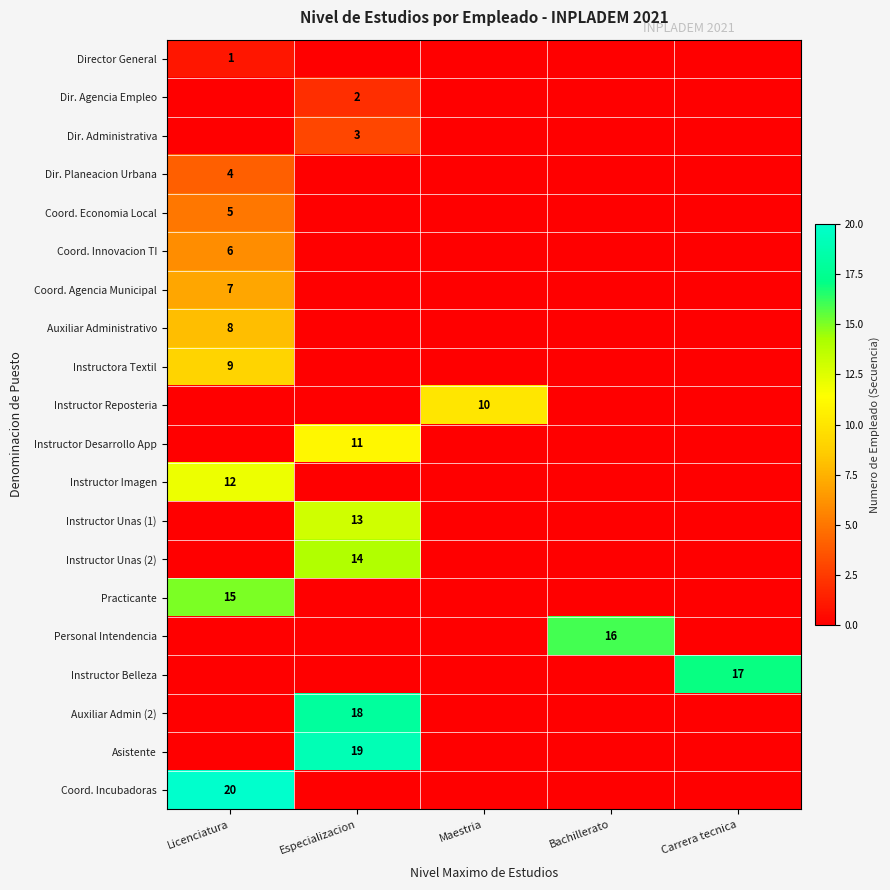

What is the average value of the Coord. Incubadoras series?

4